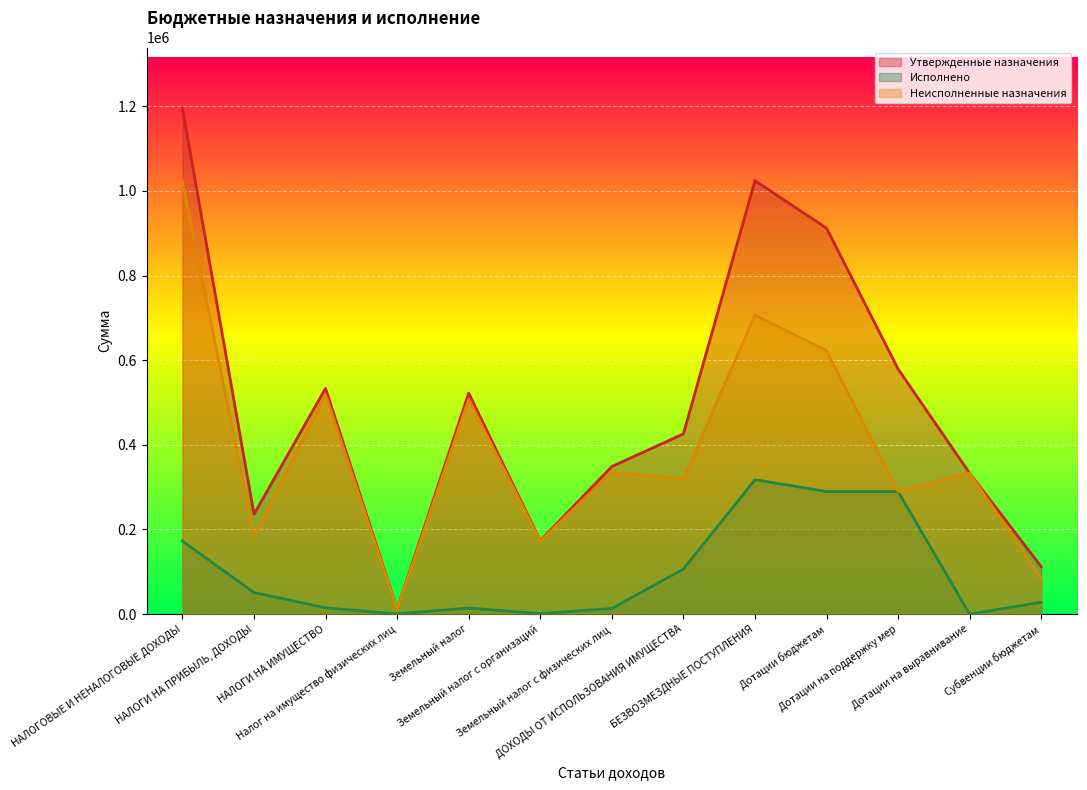

Is the value of Утвержденные назначения at ДОХОДЫ ОТ ИСПОЛЬЗОВАНИЯ ИМУЩЕСТВА greater than the value of Неисполненные назначения at Земельный налог?

No